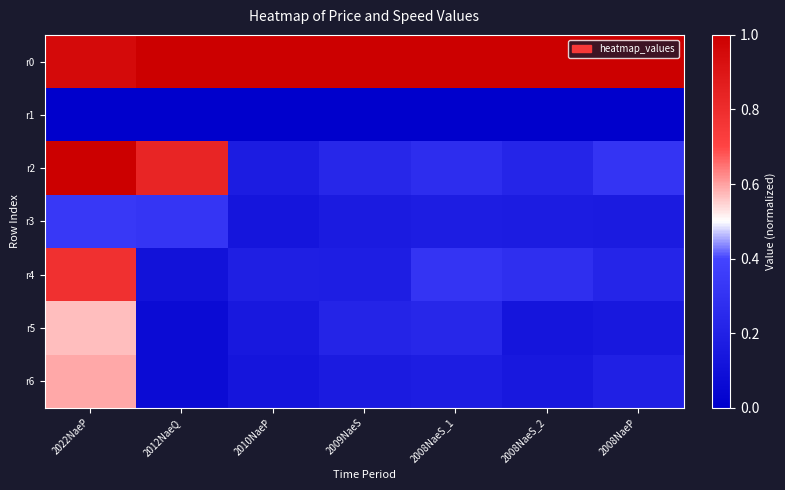

Which series changed the most between 2022NaeP and 2008NaeS_2?

r2